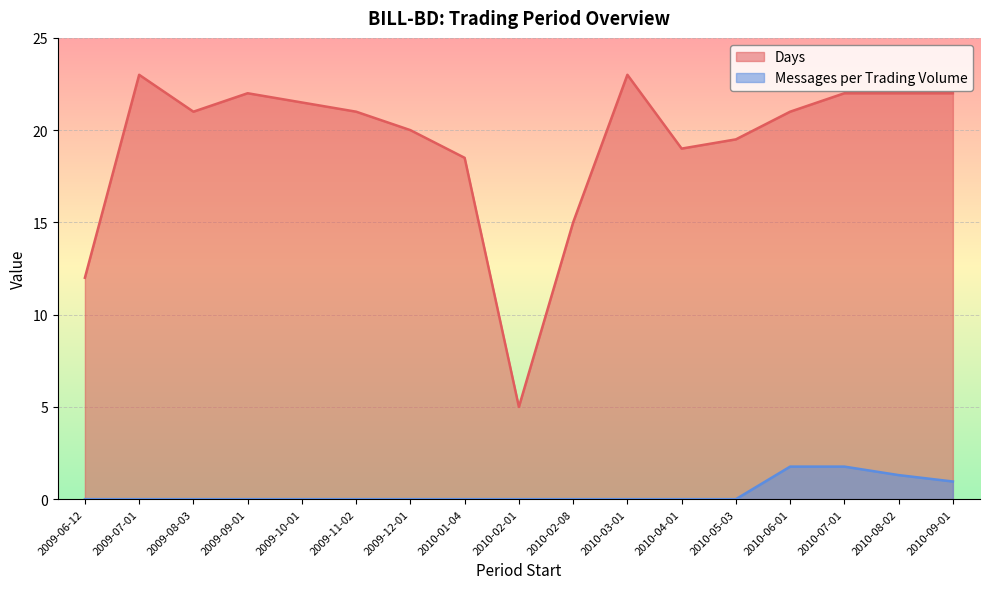

Where is the first local maximum for Days?

2009-07-01